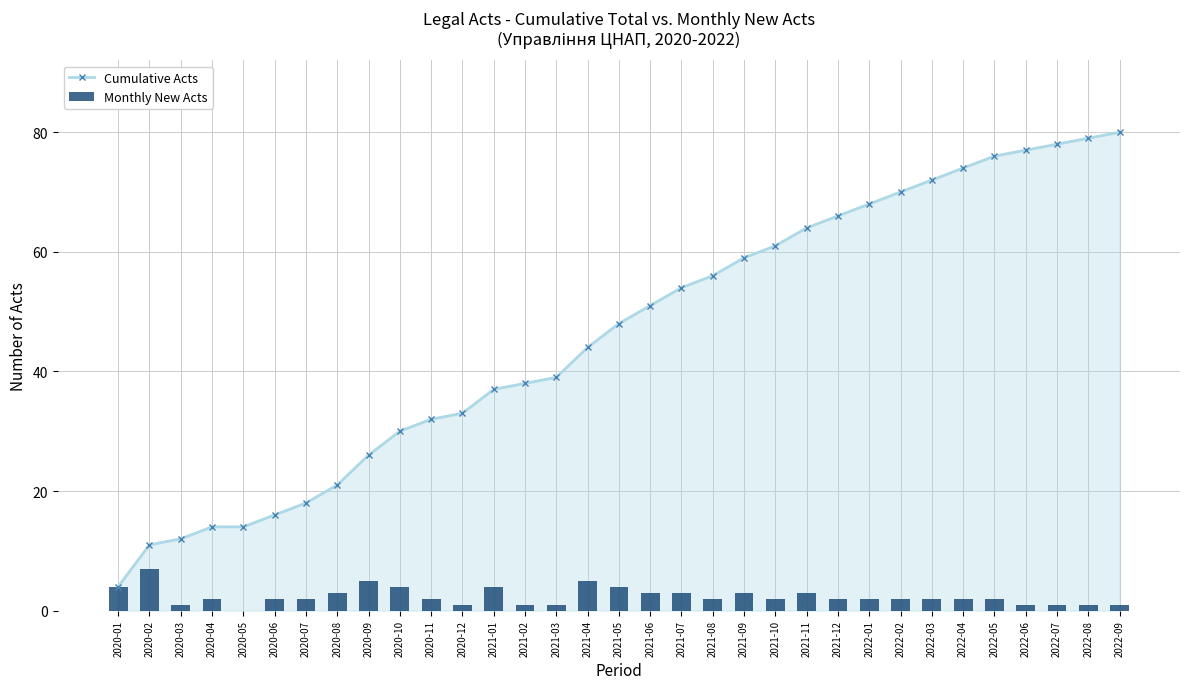

What is the value of the Monthly New Acts bar at the 28th from the left?

2